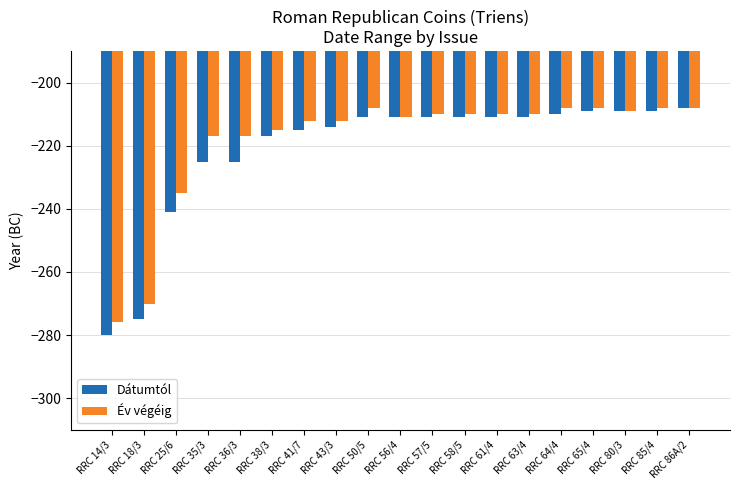

Is it true that Dátumtól equals -371 at RRC 63/4?

False